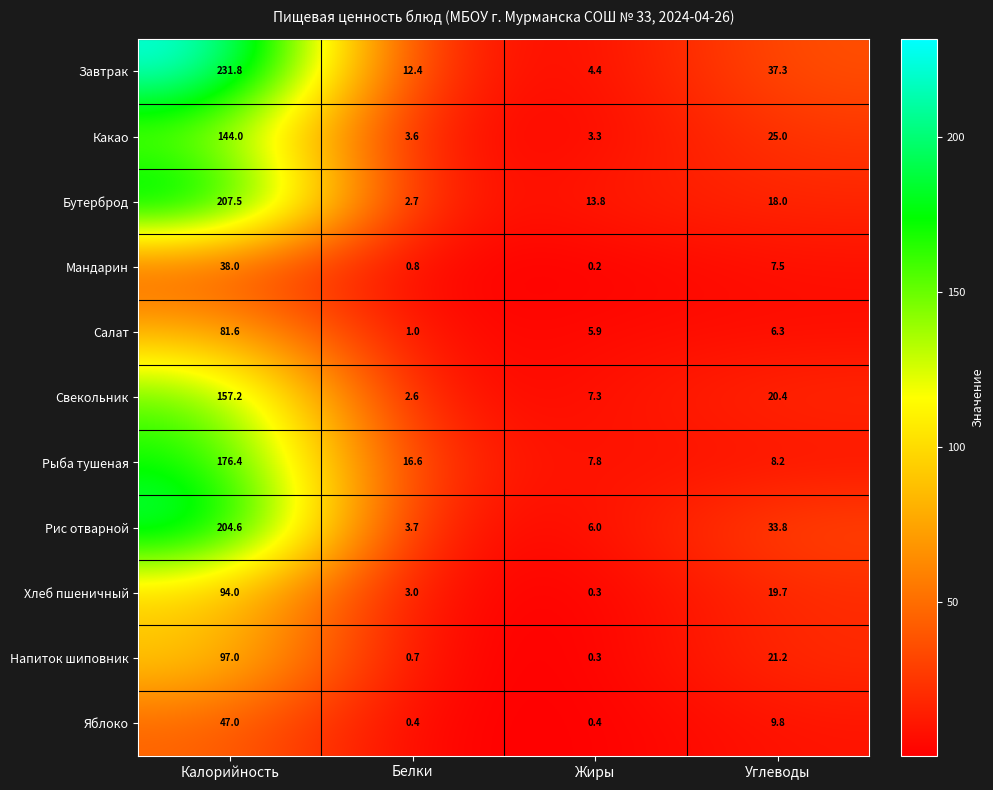

How many data points in Яблоко are above 9?

2